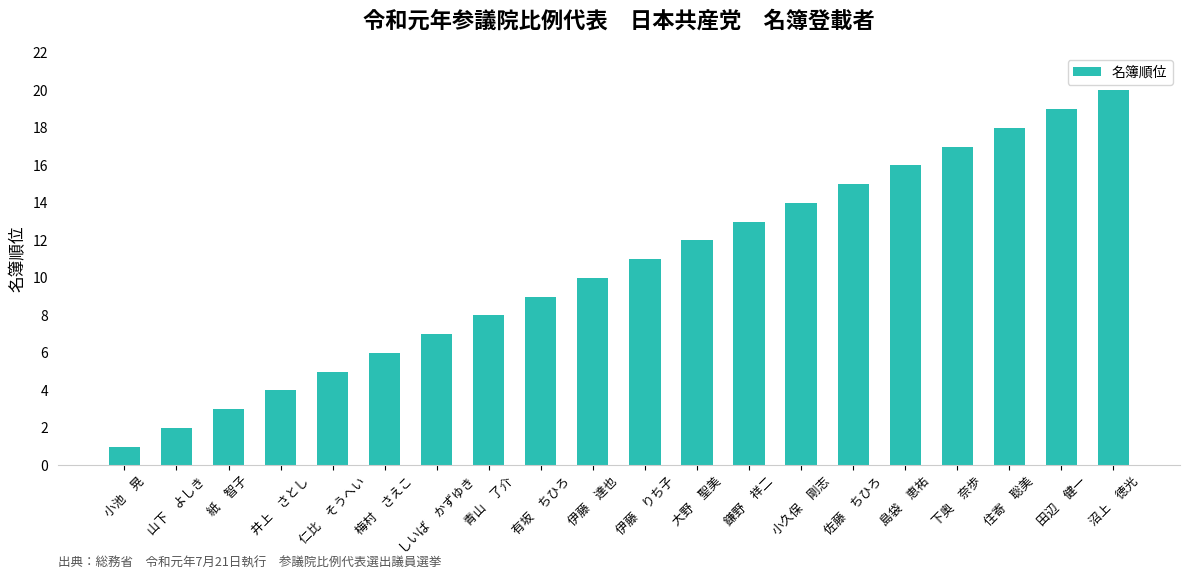

Are the bars grouped side by side (vs. stacked)?

No